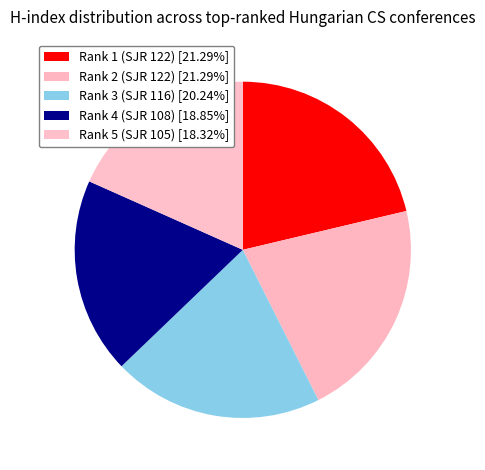

Does Rank 4 (SJR 108) represent more than half of the total?

No